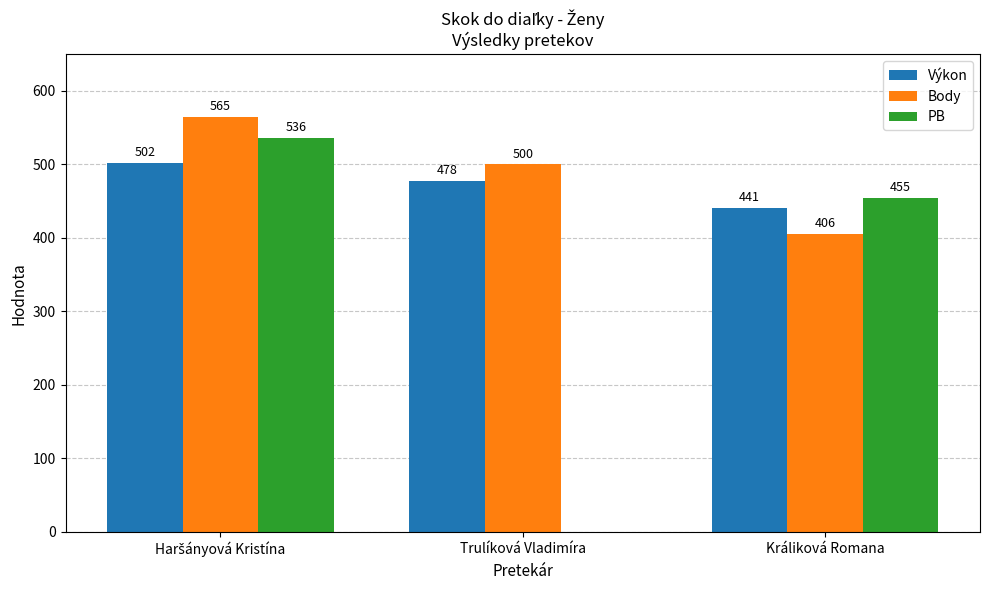

What is the highest value of the Body series?

565